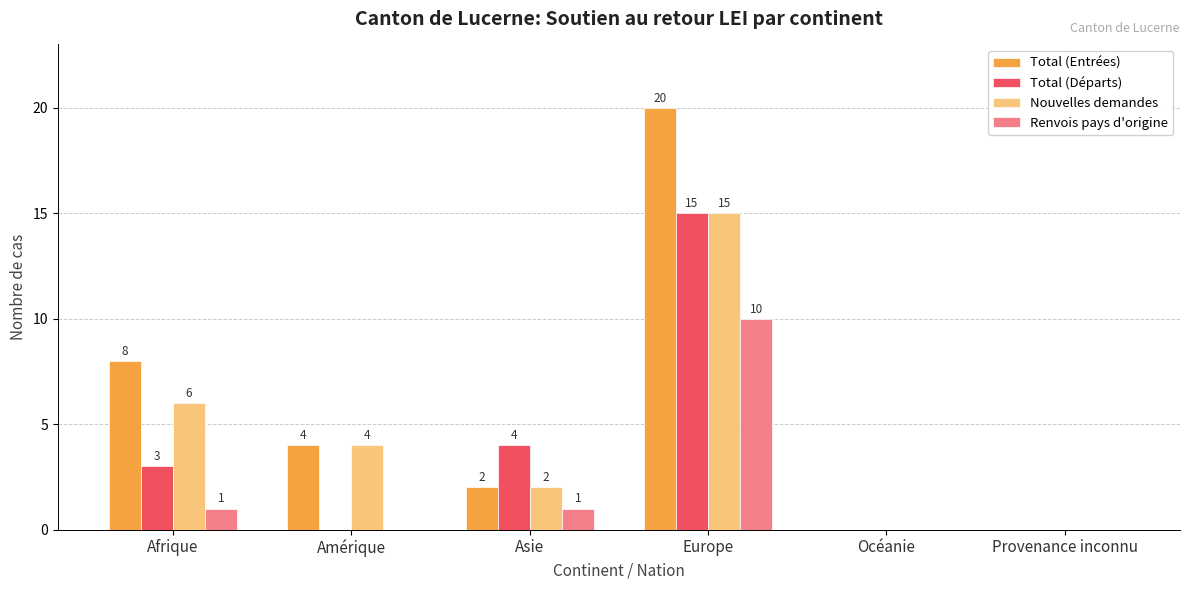

Is the value of Total (Entrées) at Europe greater than the value of Nouvelles demandes at Europe?

Yes